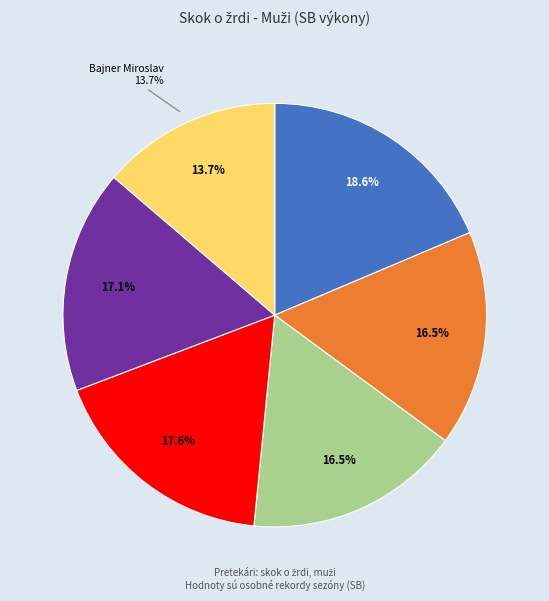

Rank the categories by value from lowest to highest.

Bajner Miroslav, Kremser Adam, Ďuriško Martin, Sedlák Samuel, Bician Andrej, Krajňák Tomáš